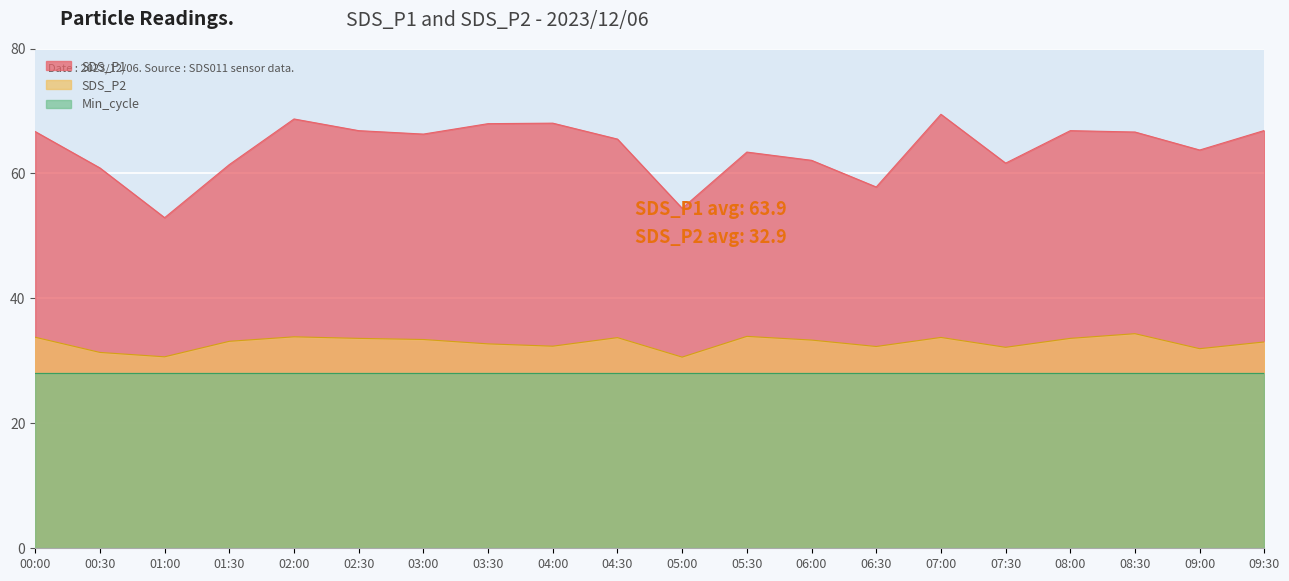

What is the value of the SDS_P1 point at the 13th from the left?

62.1